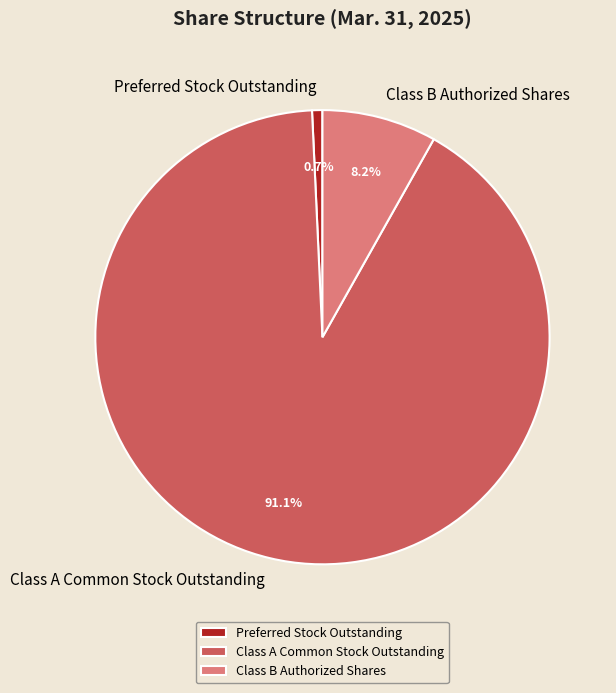

What percentage is the Class A Common Stock Outstanding slice, to the nearest percent?

91%